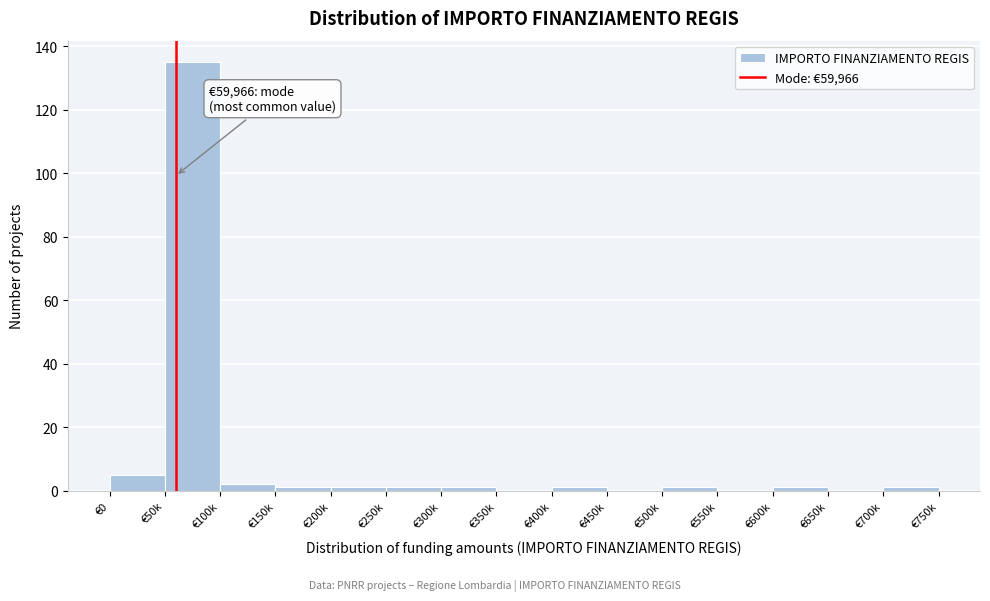

Reading left to right, extract all data points from this chart.

€0=5	€50k=135	€100k=2	€150k=1	€200k=1	€250k=1	€300k=1	€350k=0	€400k=1	€450k=0	€500k=1	€550k=0	€600k=1	€650k=0	€700k=1